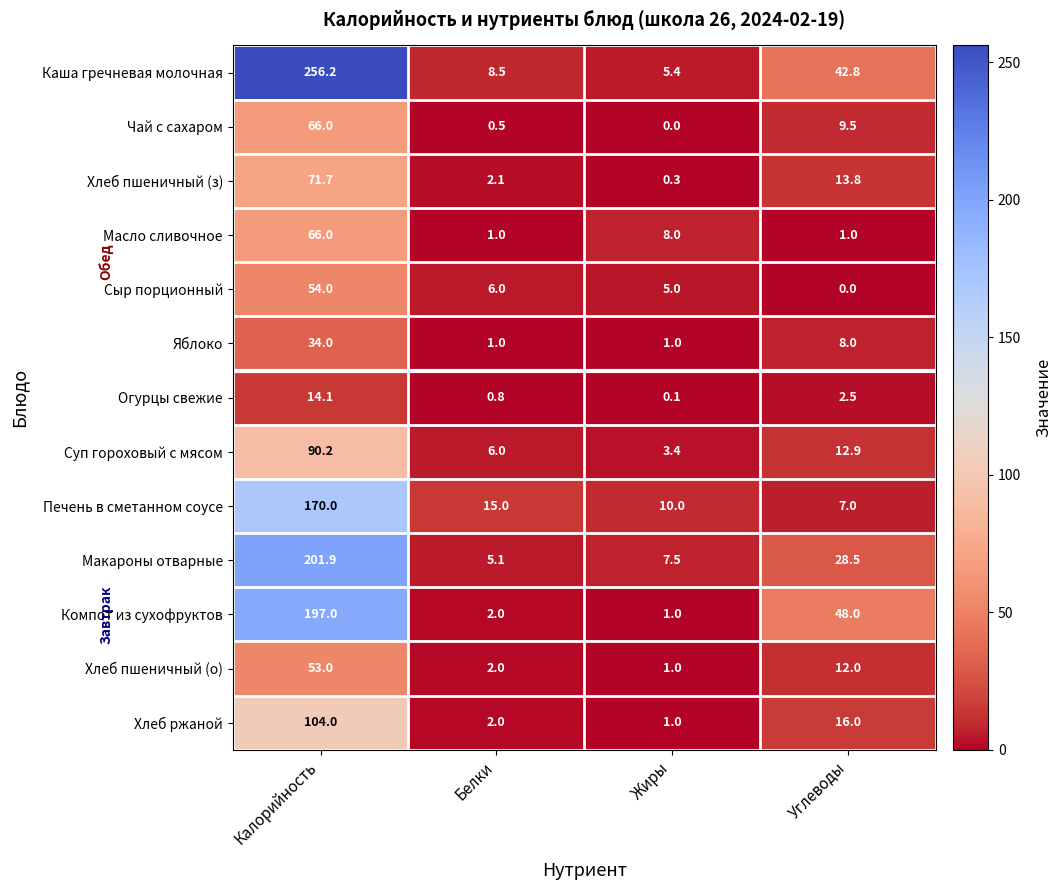

At which category is the sum across all series the highest?

Калорийность